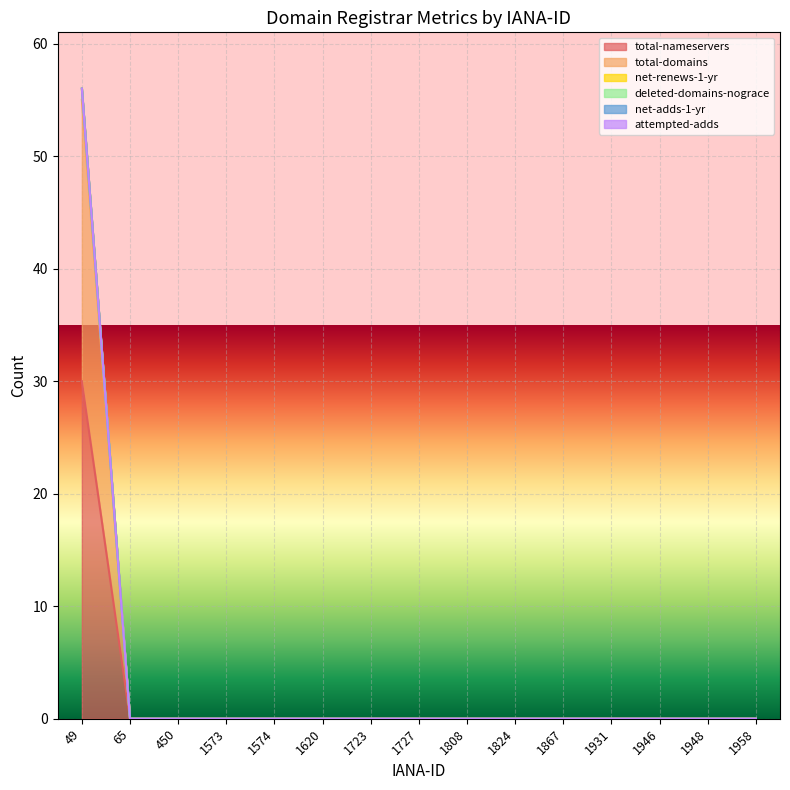

What is the maximum value for total-domains?

55